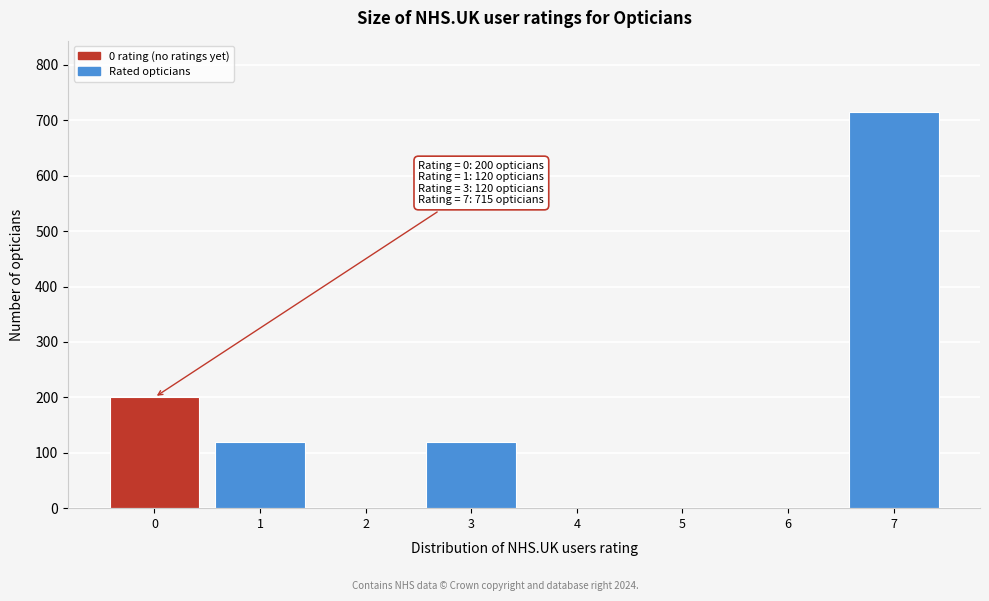

Reading right to left, extract all data points from this chart.

7=715	6=0	5=0	4=0	3=120	2=0	1=120	0=200